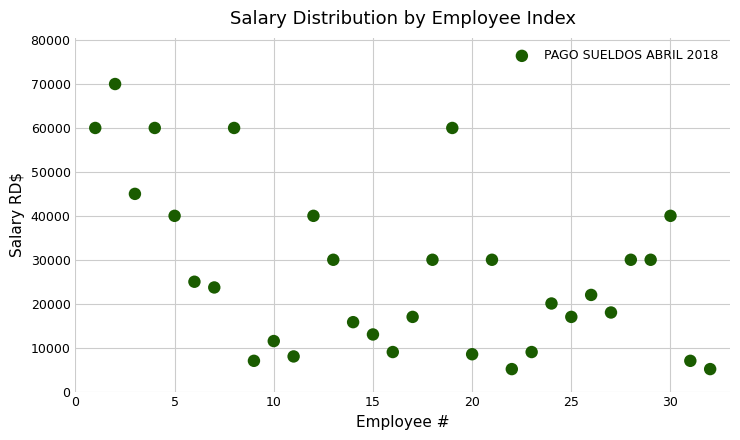

What is the range of X values (max minus min)?

31.0